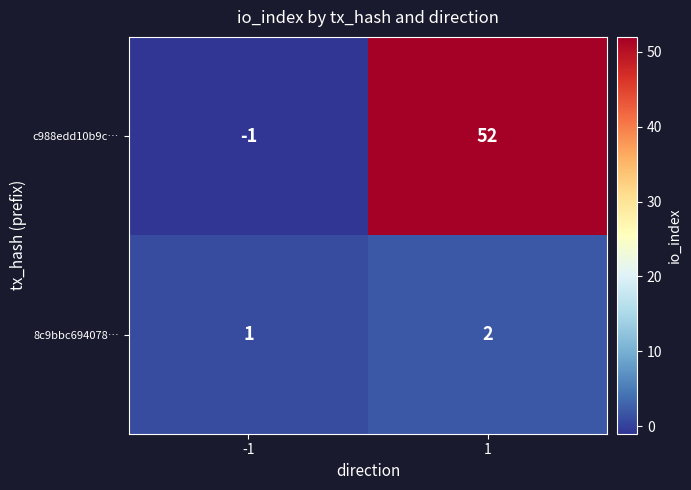

Rank the series by their average value, from lowest to highest.

8c9bbc694078…, c988edd10b9c…